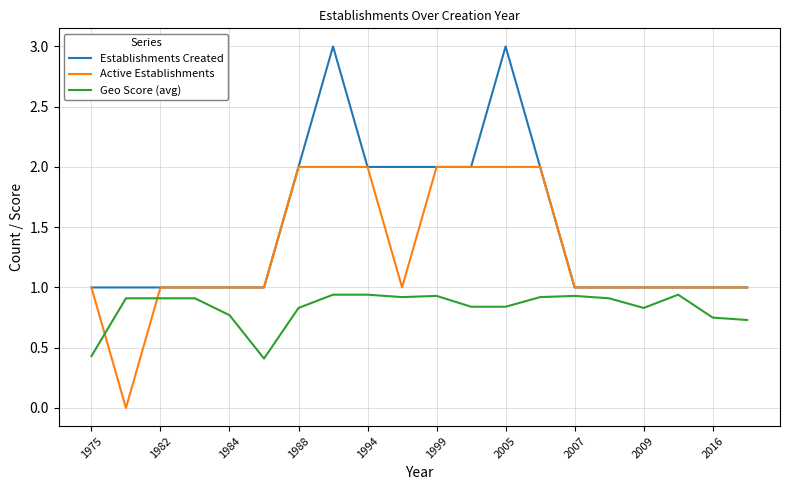

List the series in order of their peak value, lowest first.

Geo Score (avg), Active Establishments, Establishments Created